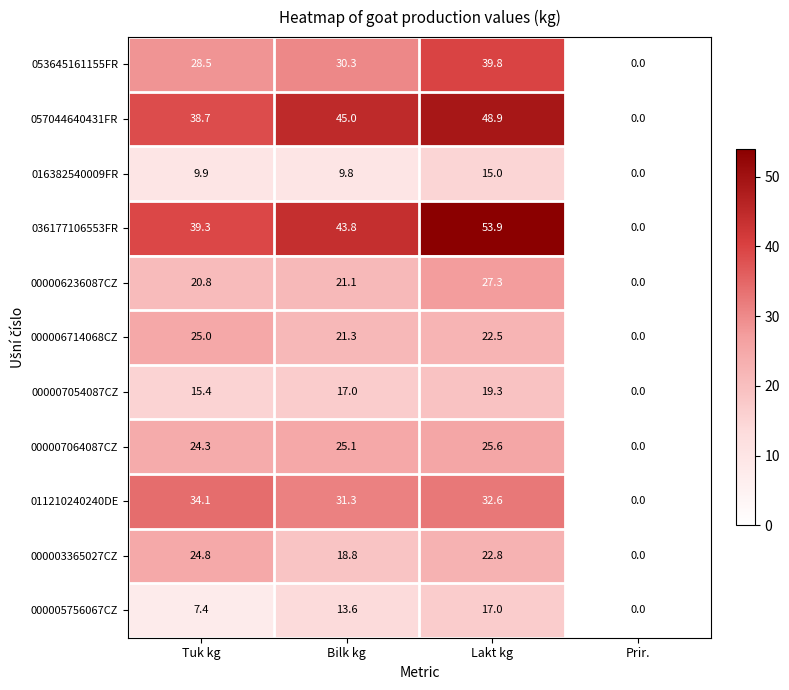

How many data points in 000005756067CZ are above 13?

2